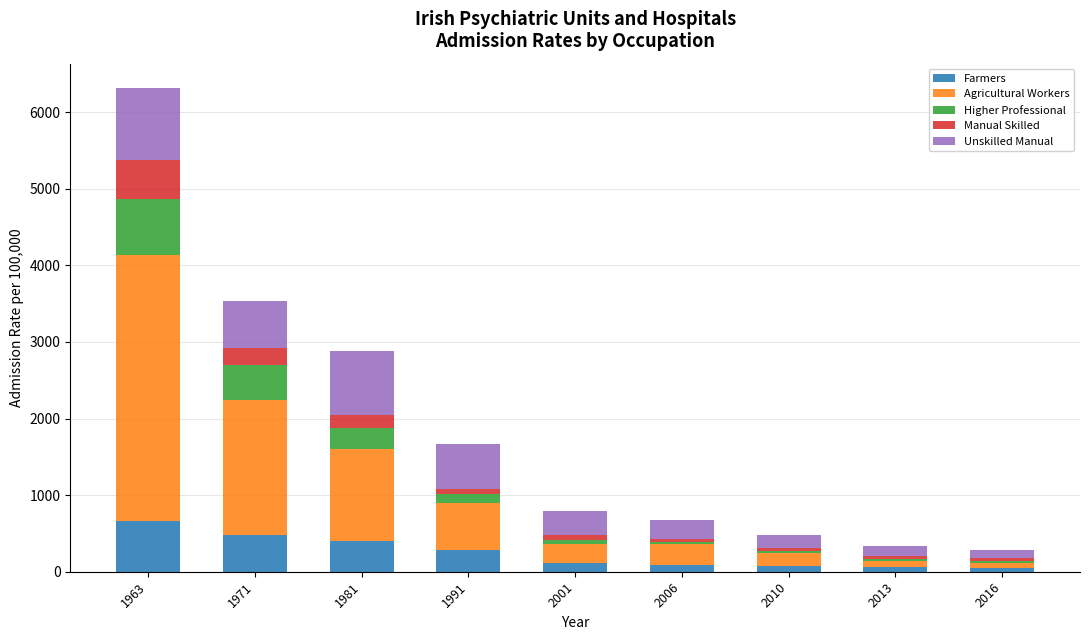

What is the difference between the maximum and minimum values in the Farmers series?

612.3